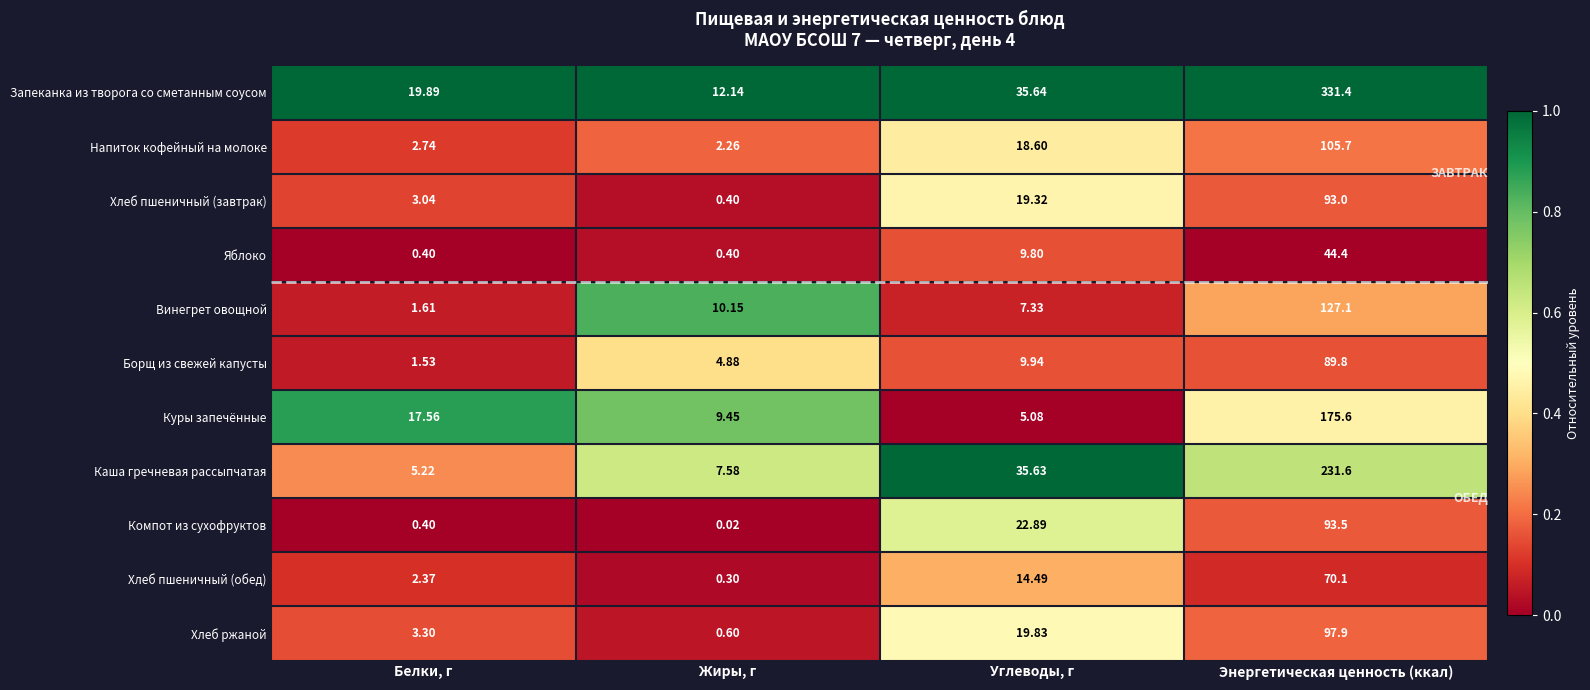

What is the spread (max minus min) of values at Энергетическая ценность (ккал)?

287.0